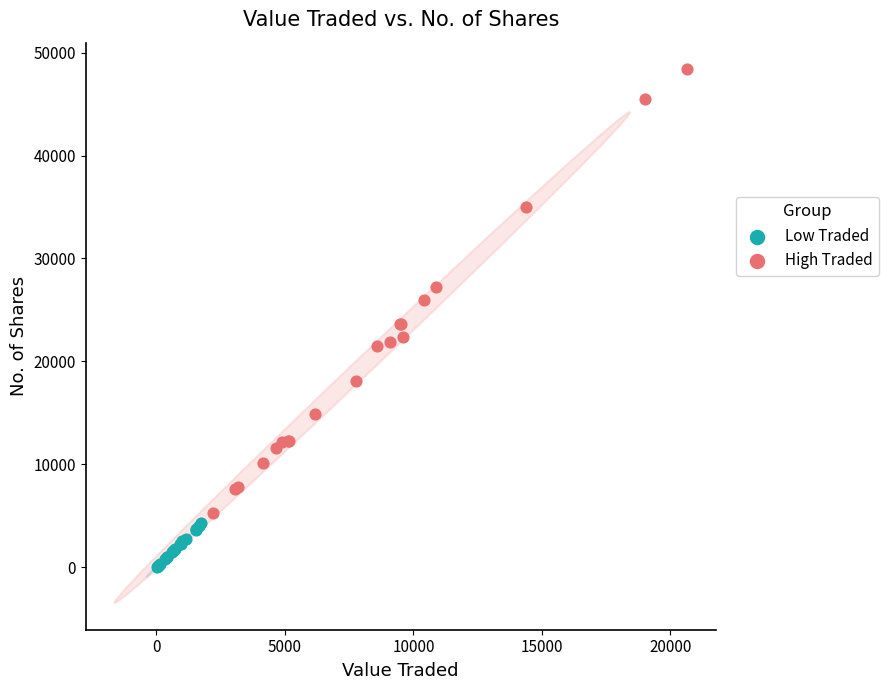

Which series contains the lowest Y value?

Low Traded